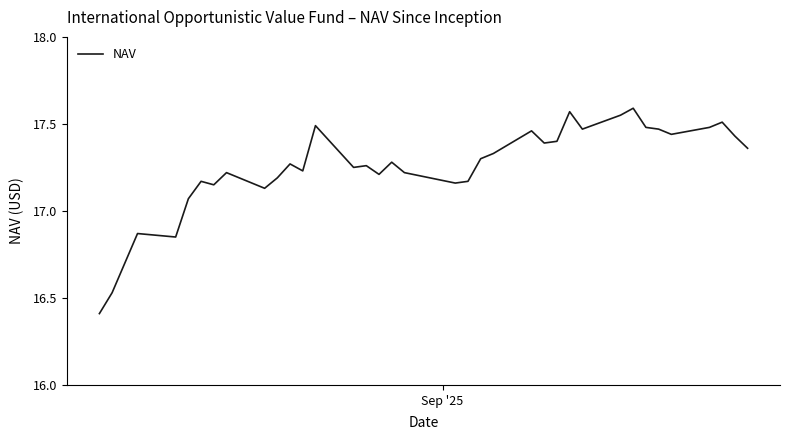

What is the minimum value shown in the chart?

16.4